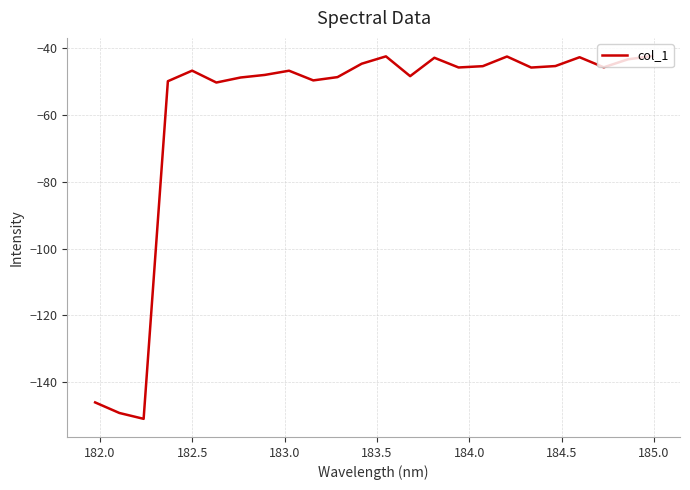

What is the greatest value displayed?

-42.4